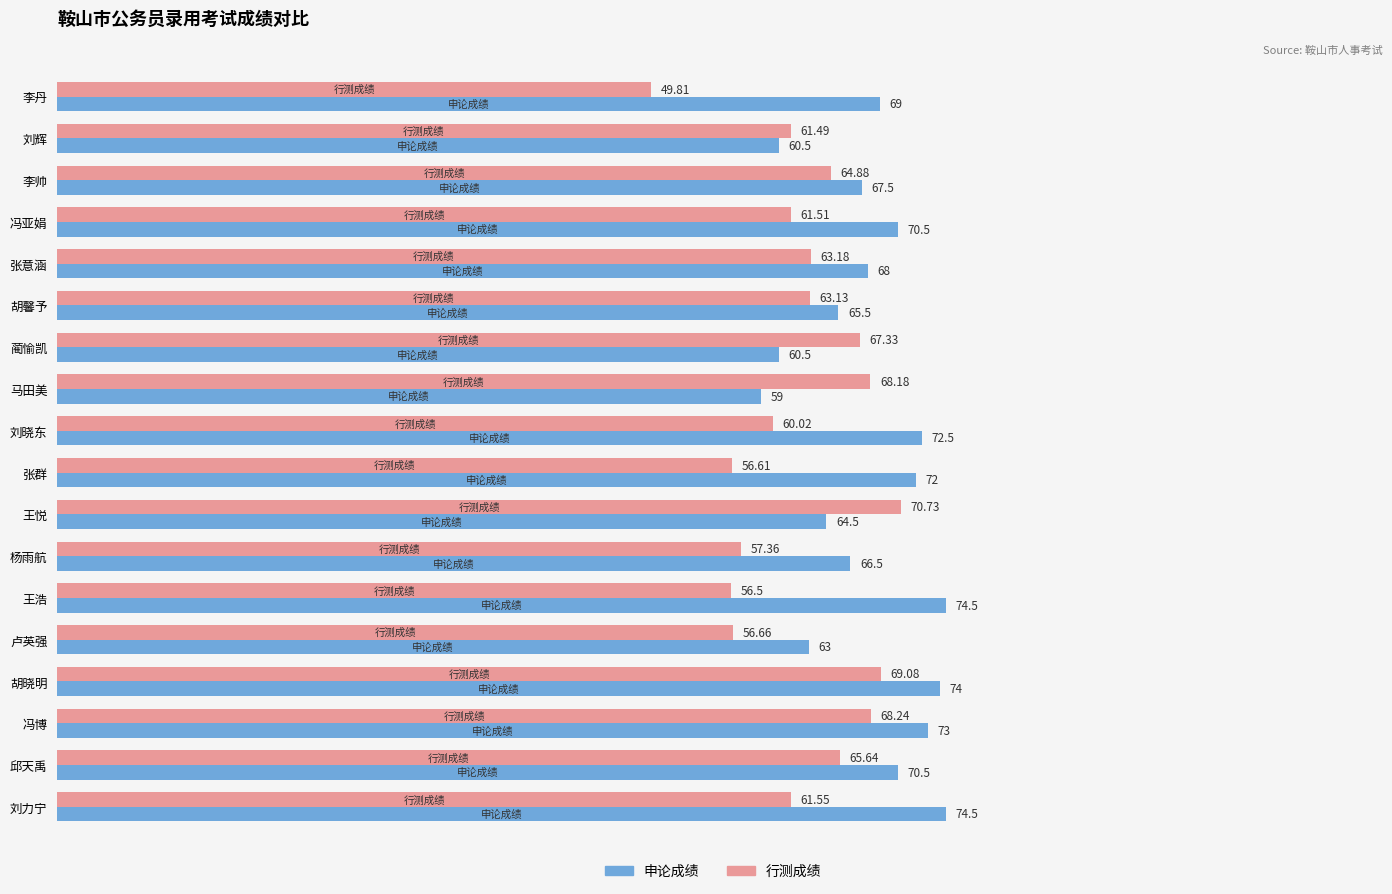

Which series has the largest range (max minus min)?

行测成绩